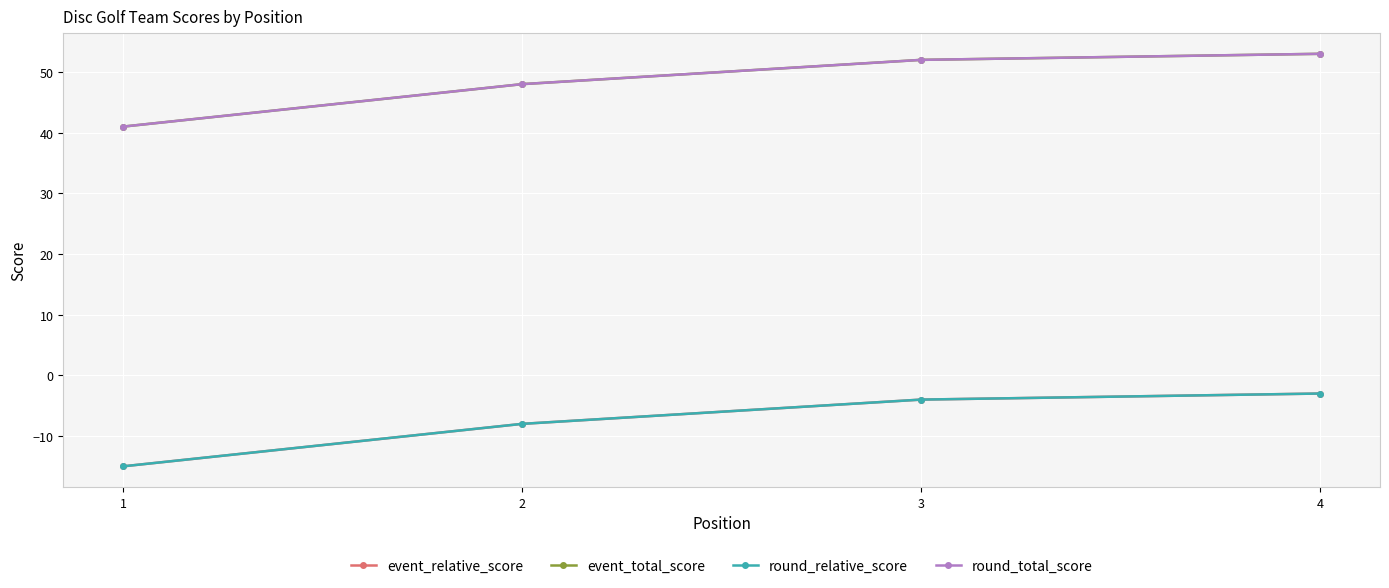

Rank the series by their maximum value, from highest to lowest.

event_total_score, round_total_score, event_relative_score, round_relative_score